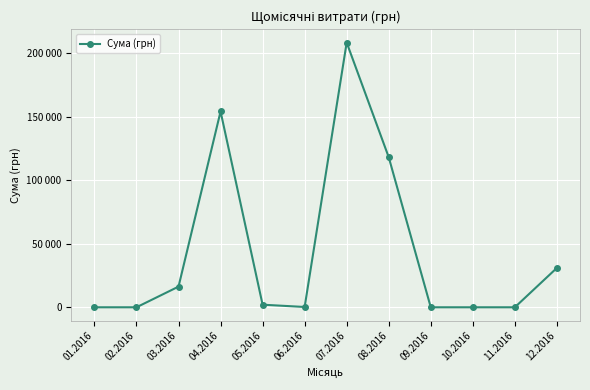

Is this an area chart (filled region under the line)?

No